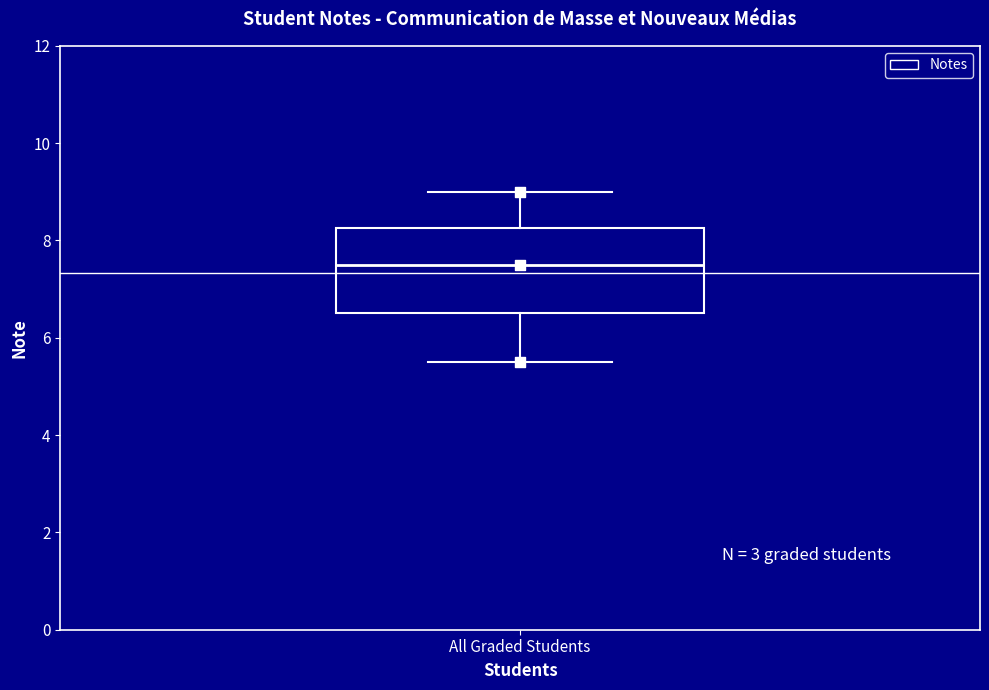

Transcribe this box plot: give where the median line is, the range the box spans, and where the two whiskers end, as read against the y-axis. The values are not printed on the chart, so give them approximately, as read against the axis.

median 7.6, box 6.6 to 8.2, whiskers 5.6 to 9.0